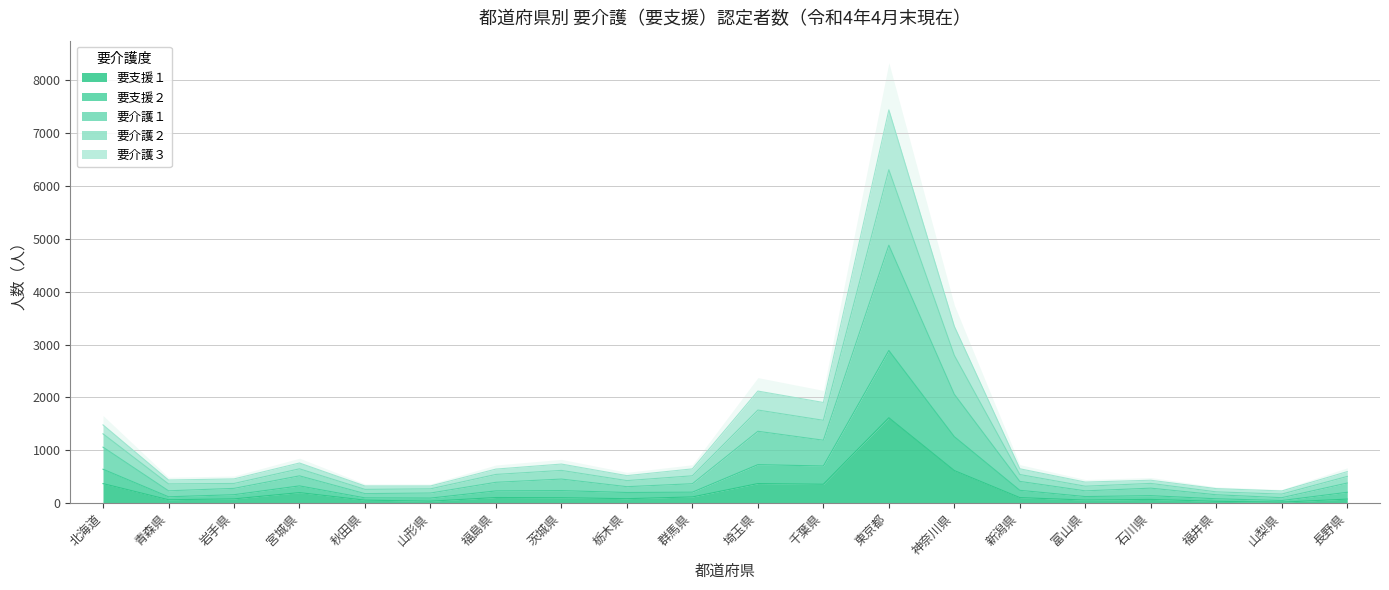

What is the difference between the second highest and second lowest values in the 要介護１ series?

1901